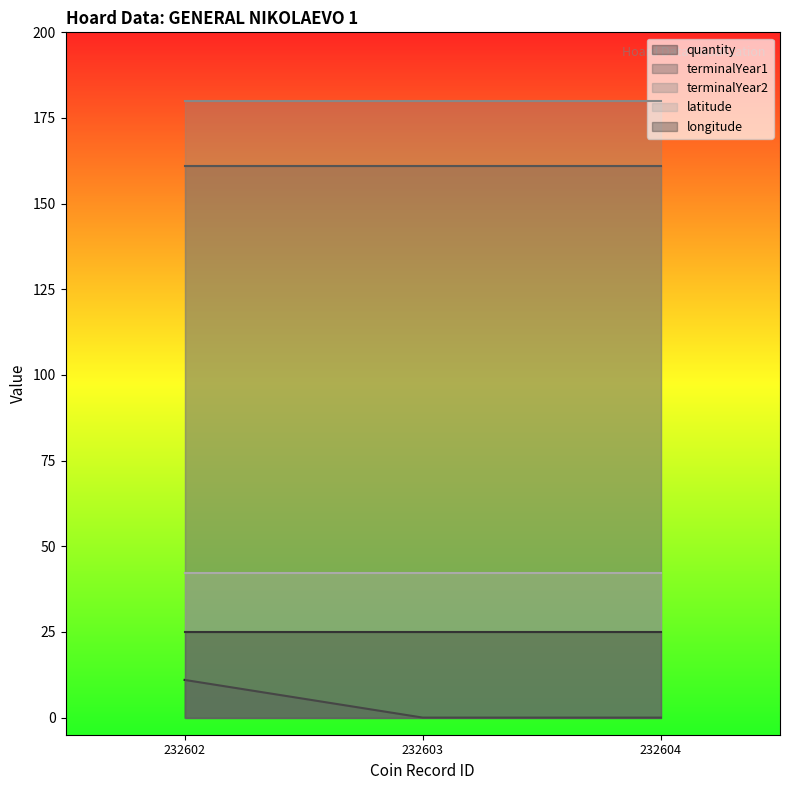

Reading left to right, list all the values displayed in this chart.

quantity: 11.0	0.0	0.0
terminalYear1: 161.0	161.0	161.0
terminalYear2: 180.0	180.0	180.0
latitude: 42.3	42.3	42.3
longitude: 25.0	25.0	25.0